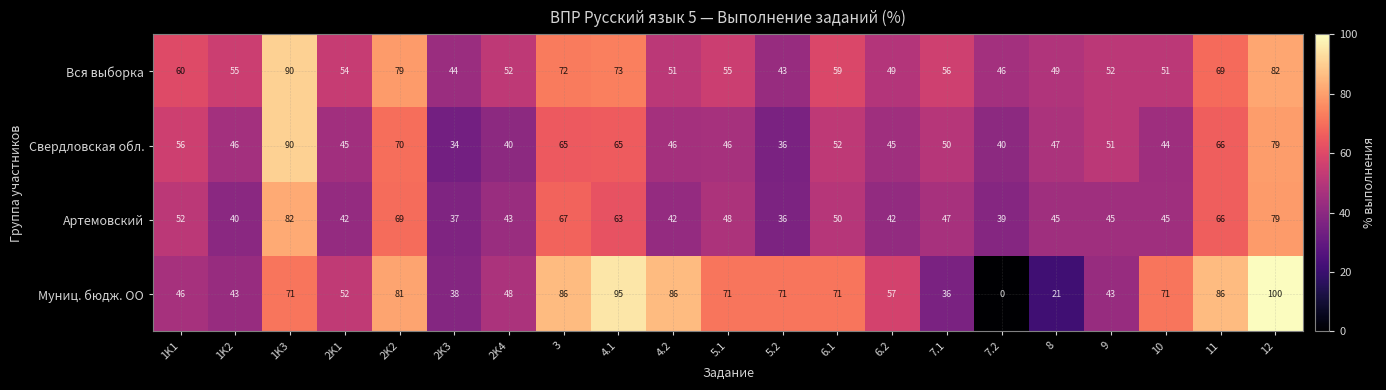

Is it true that Вся выборка equals 45 at 11?

False